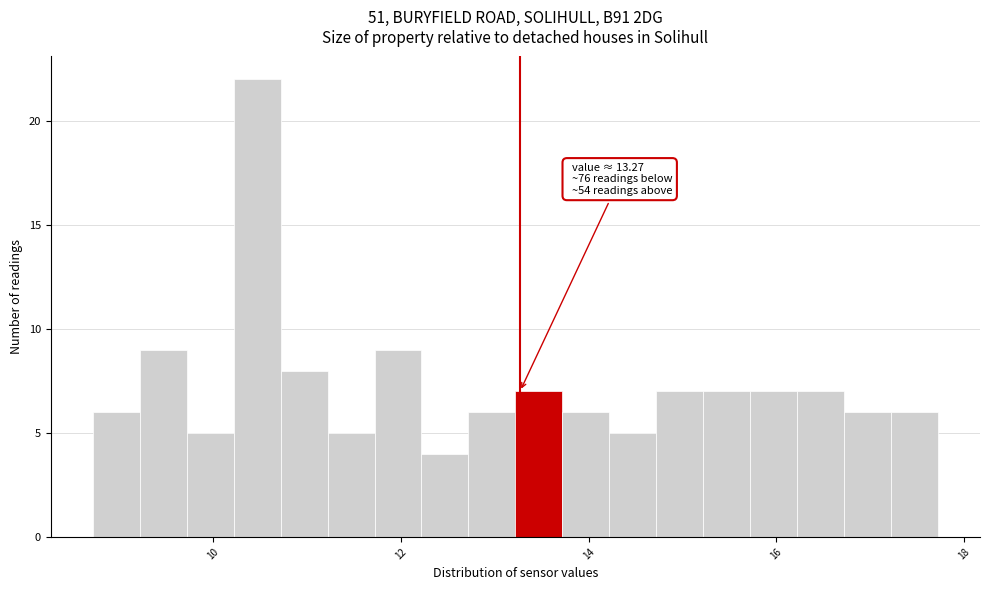

Around what value on the x-axis is the tallest bar? Give the approximate position of its centre, as read against the axis.

10.4